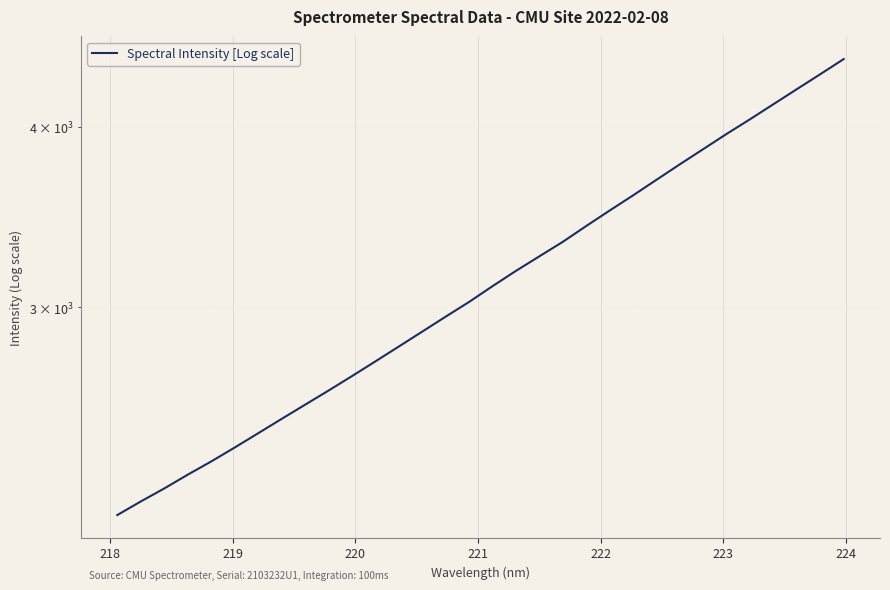

Count the number of data series in this chart.

1